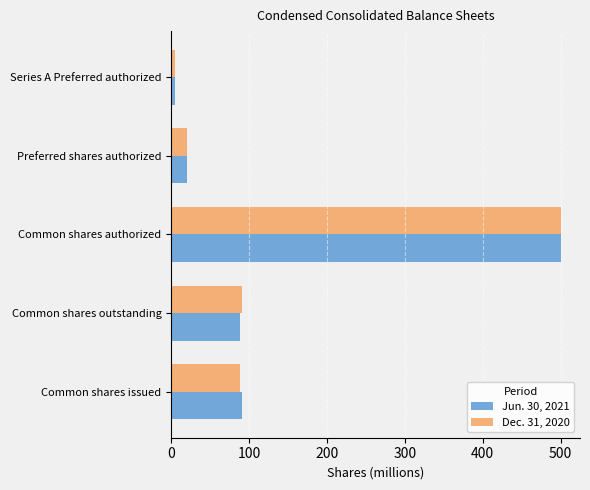

What is the difference between the second highest and second lowest values in the Dec. 31, 2020 series?

71.3